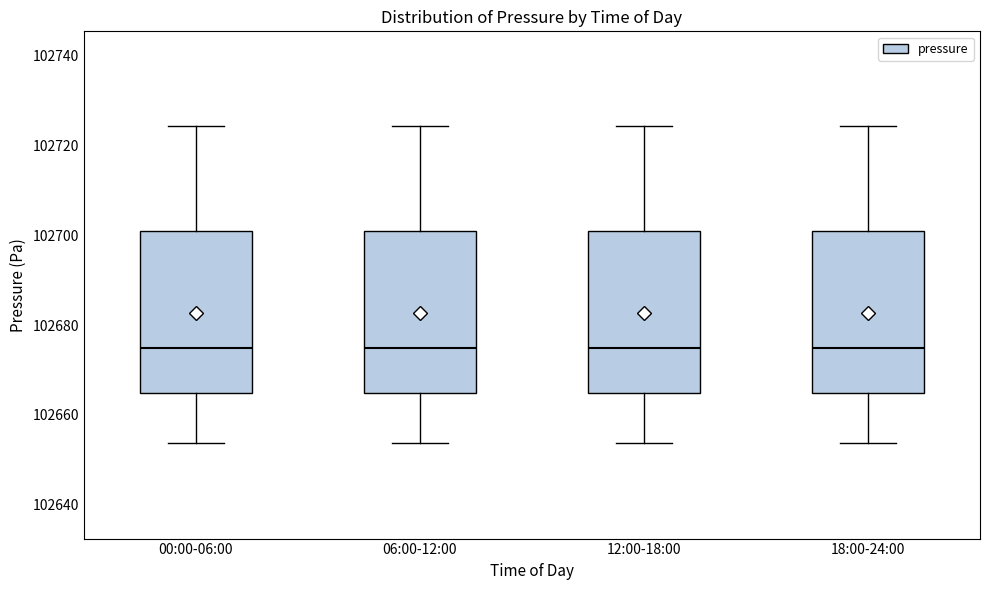

Reading left to right, transcribe this box plot: for each box, give where its median line is, the range the box spans, and where its two whiskers end, as read against the y-axis. The values are not printed on the chart, so give them approximately, as read against the axis.

00:00-06:00: median 102676, box 102664 to 102700, whiskers 102654 to 102724
06:00-12:00: median 102676, box 102664 to 102700, whiskers 102654 to 102724
12:00-18:00: median 102676, box 102664 to 102700, whiskers 102654 to 102724
18:00-24:00: median 102676, box 102664 to 102700, whiskers 102654 to 102724